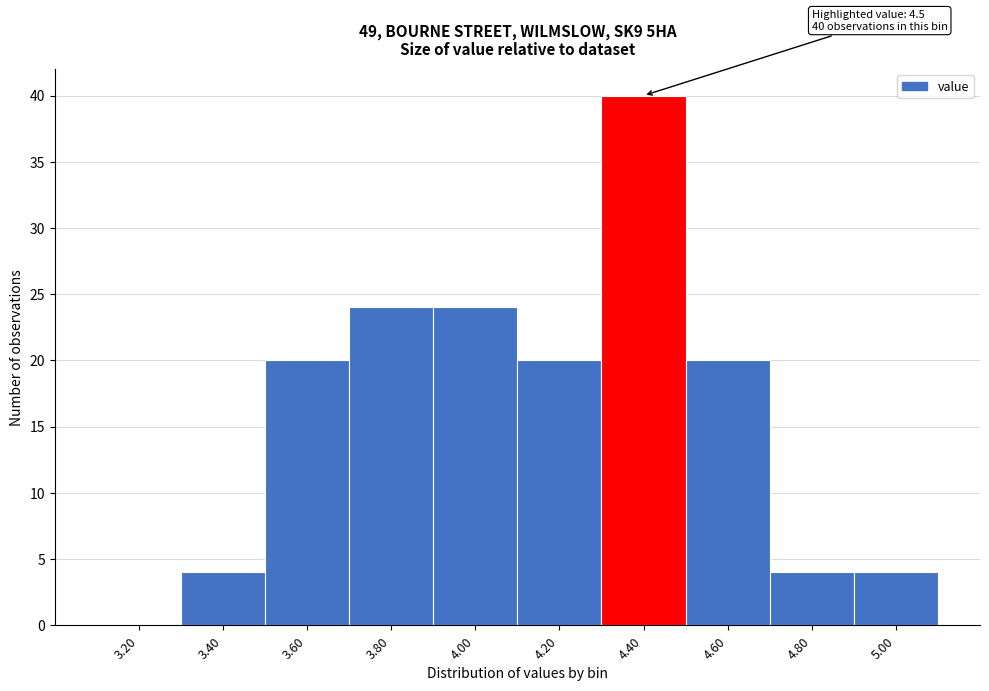

Reading left to right, list all the values displayed in this chart.

3.20=0	3.40=4	3.60=20	3.80=24	4.00=24	4.20=20	4.40=40	4.60=20	4.80=4	5.00=4